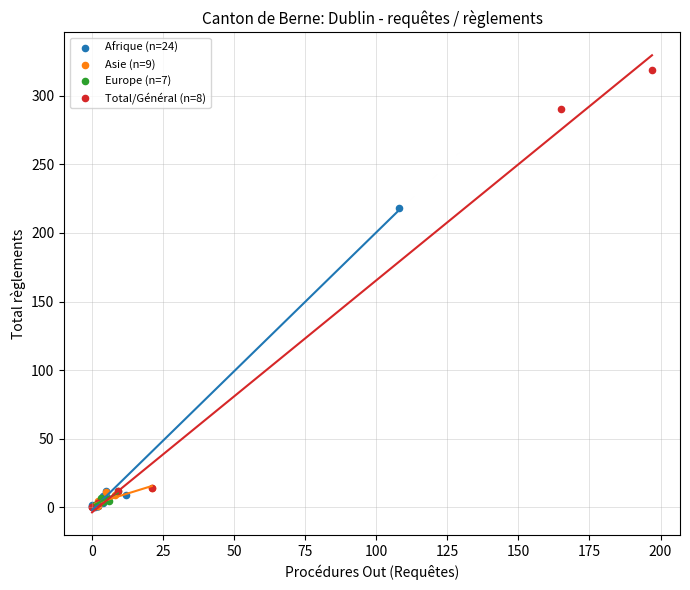

Which series has the largest Y range (max minus min)?

Total/Général (n=8)